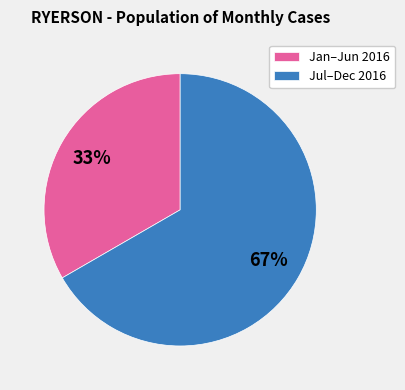

Is there a majority slice in this chart?

Yes